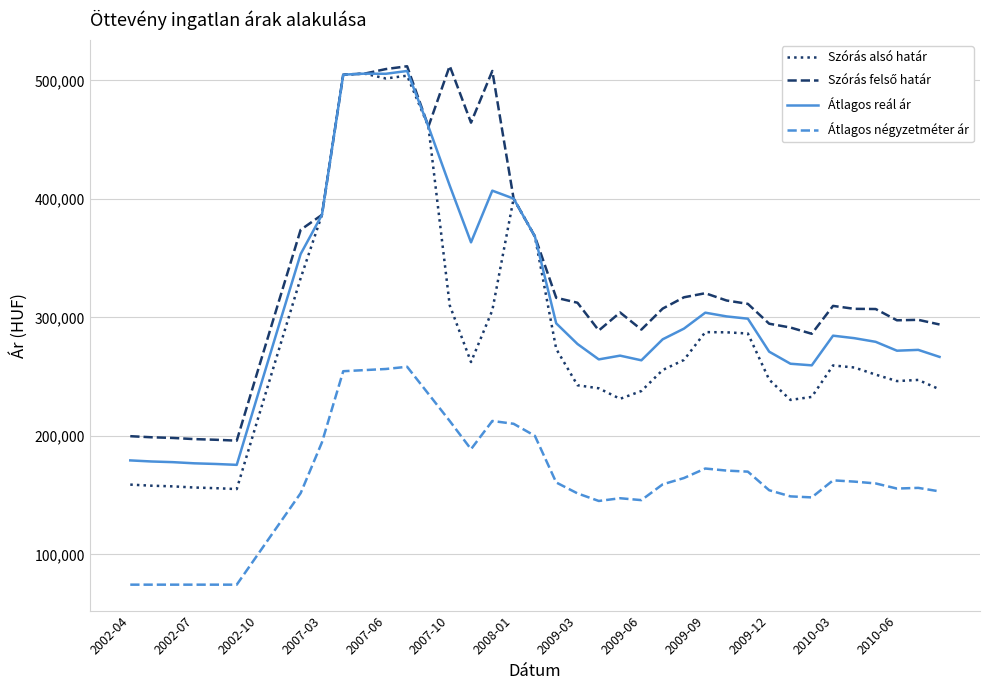

What is the smallest value displayed?

74444